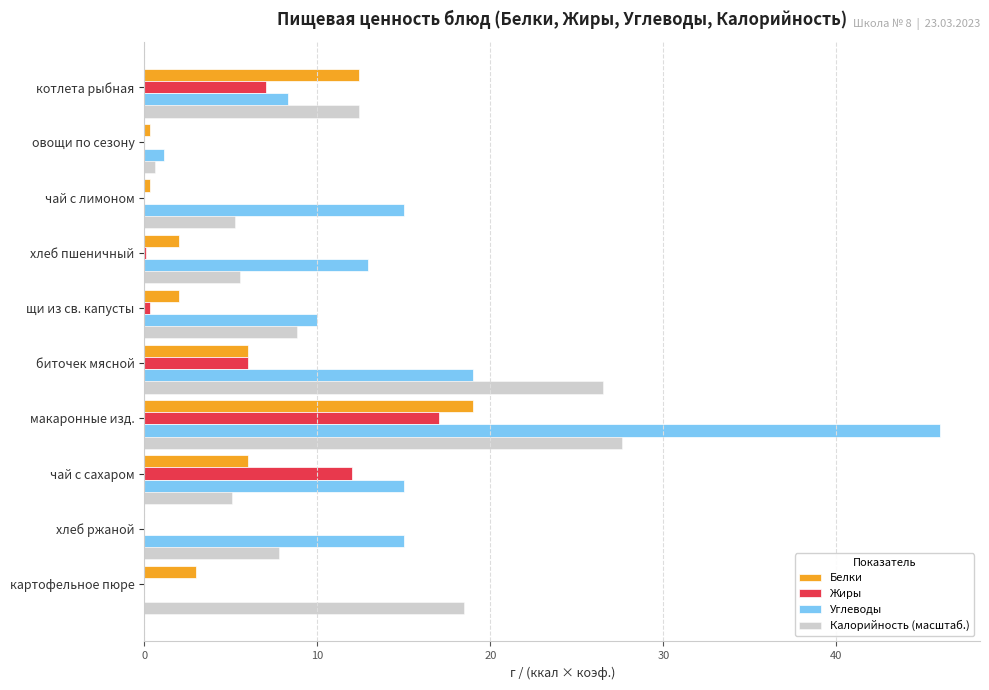

Which category has the highest value across all series?

макаронные изд.